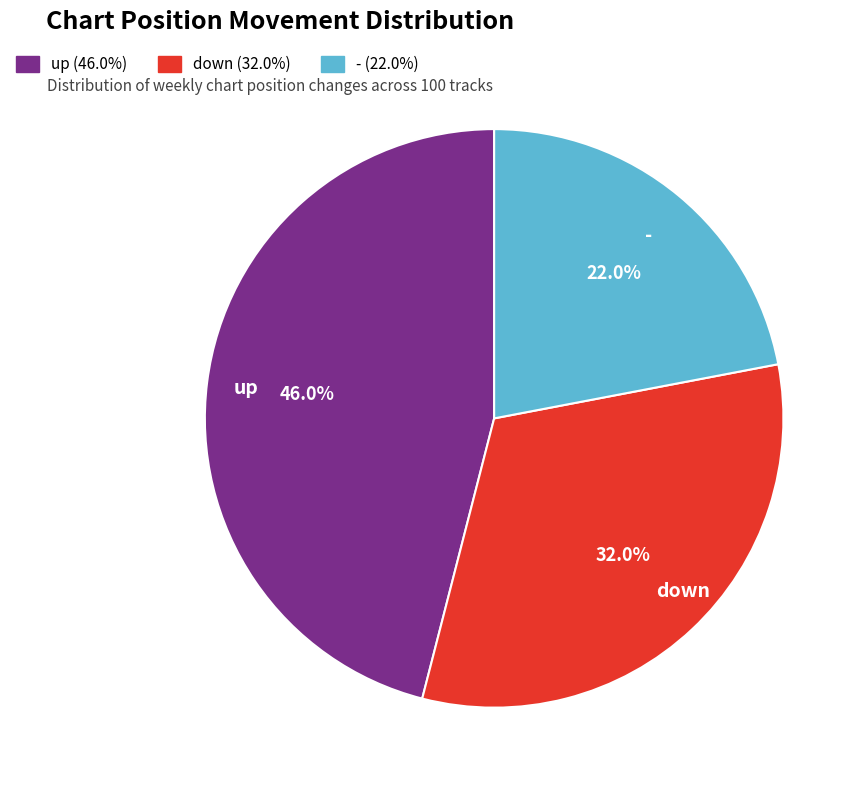

Which has a higher value, down or -?

down